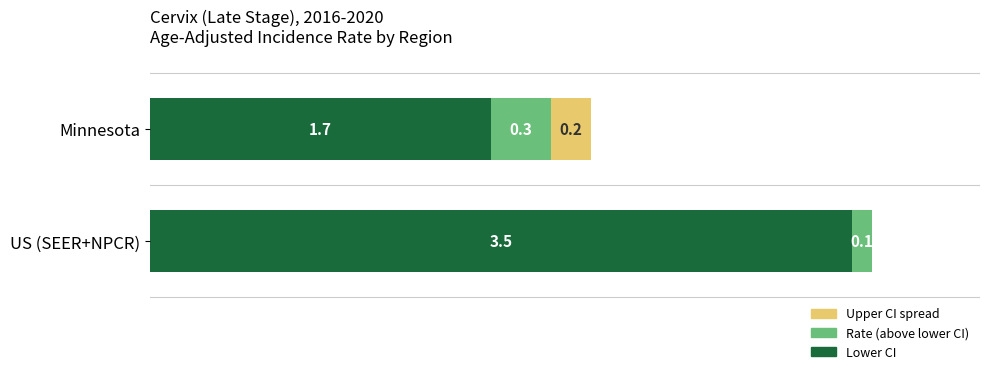

At which category is the sum across all series the highest?

US (SEER+NPCR)